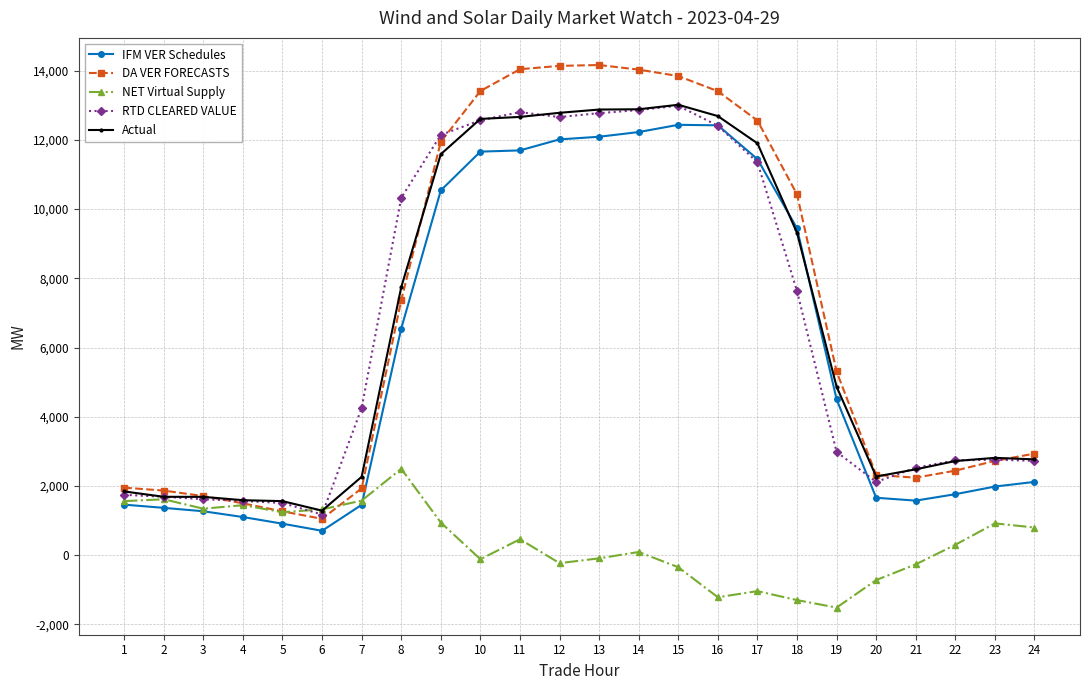

What are all the series names shown in the legend?

IFM VER Schedules, DA VER FORECASTS, NET Virtual Supply, RTD CLEARED VALUE, Actual